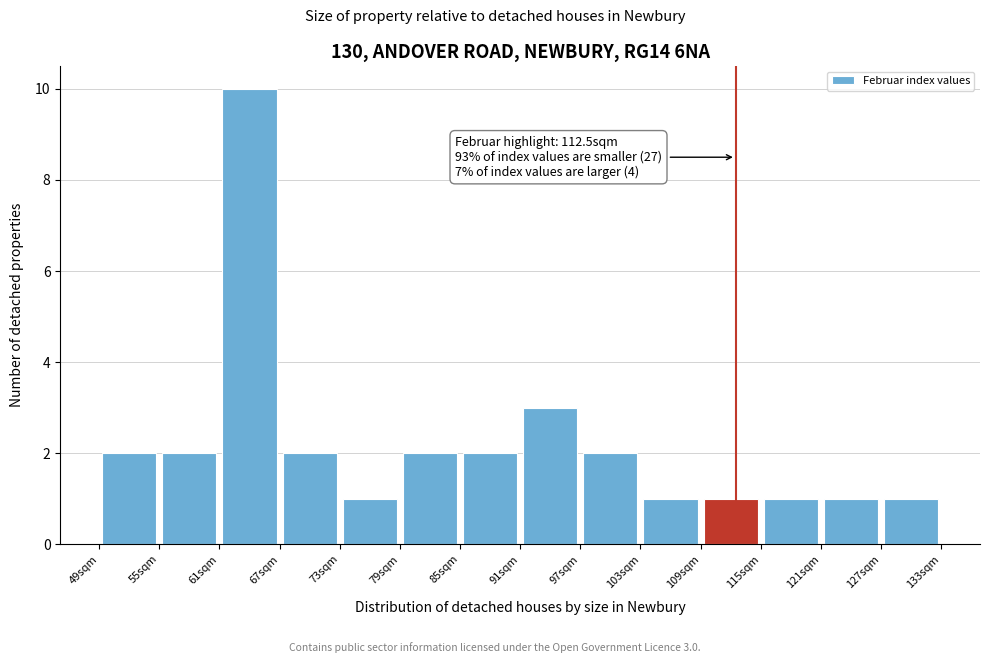

Which range on the x-axis has the tallest bar?

61 to 67